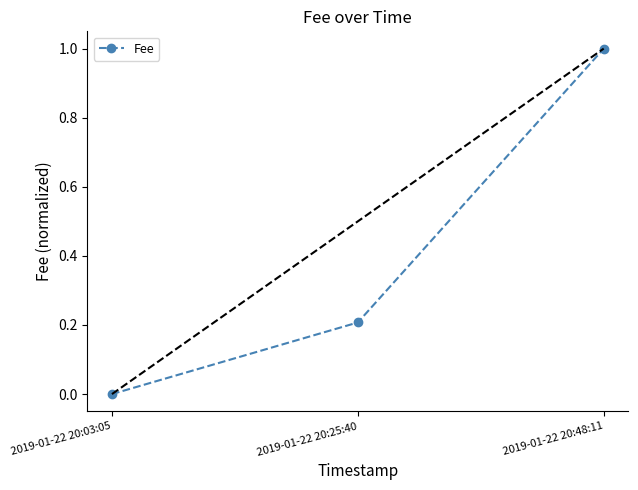

The chart shows a value of 0.4 at 2019-01-22 20:48:11. True or false?

False